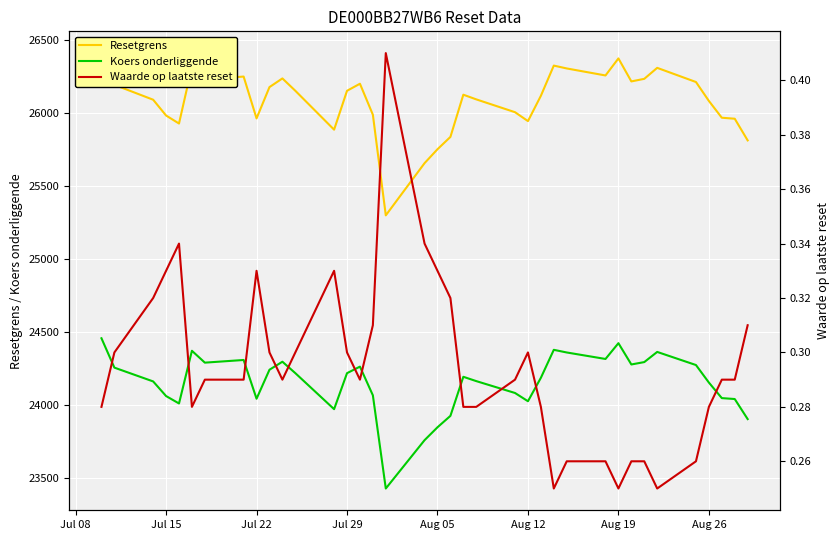

Which series has the largest range (max minus min)?

Resetgrens